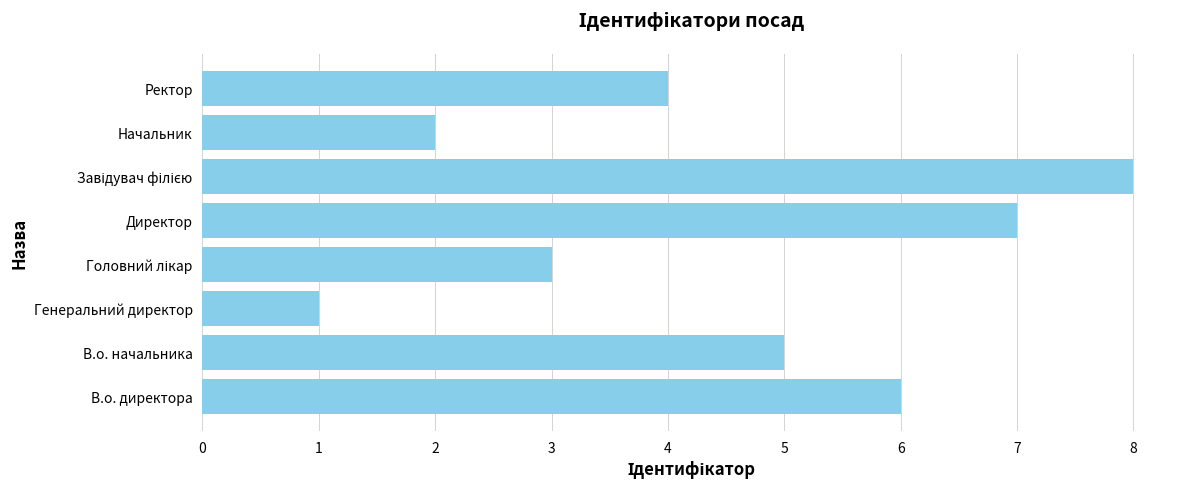

What is the maximum value shown in the chart?

8